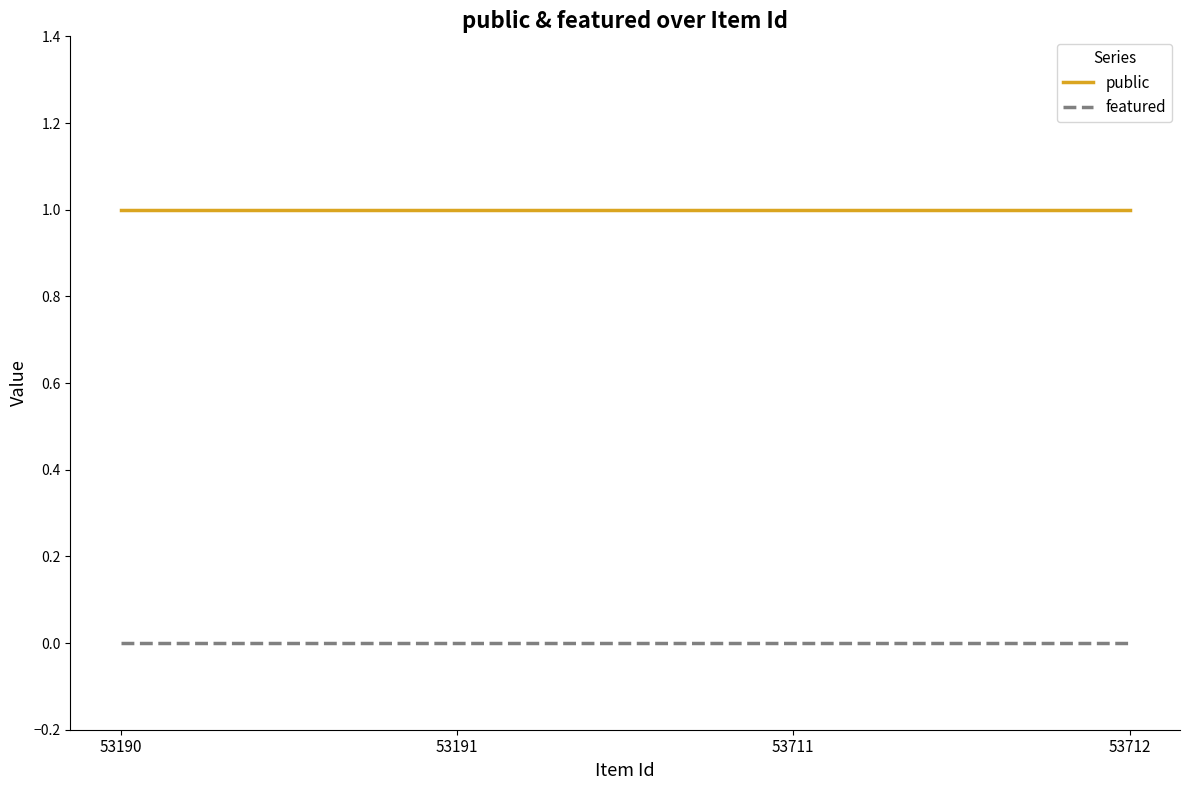

Is the value of featured at 53190 greater than the value of public at 53191?

No